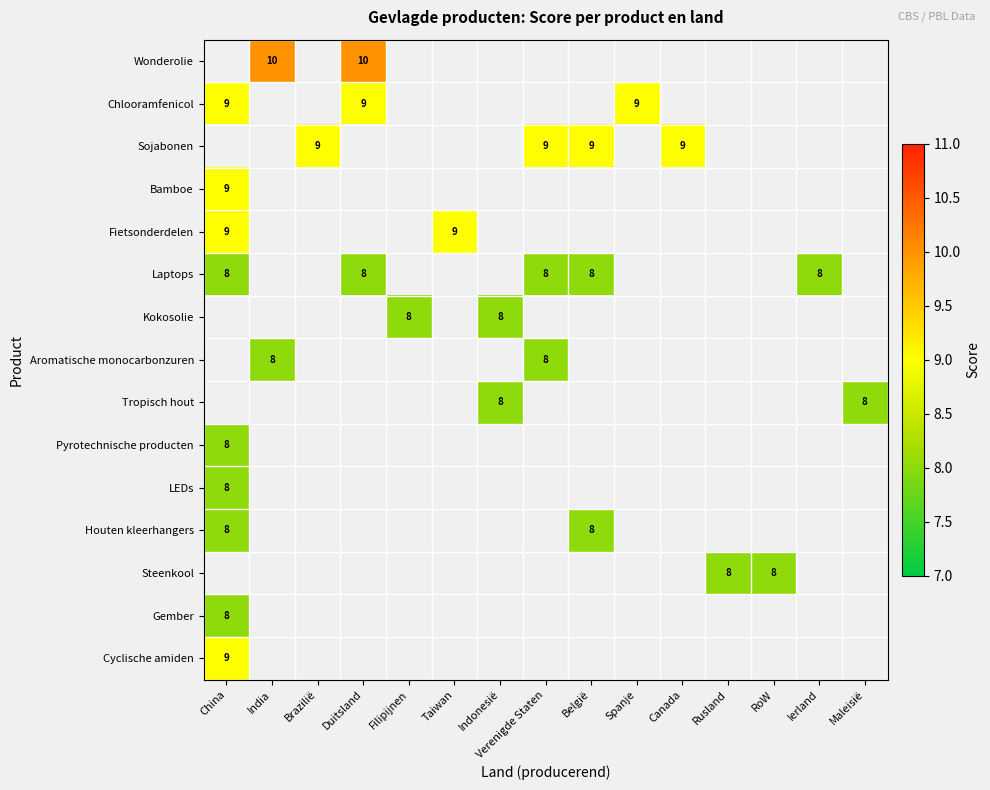

How many values in Cyclische amiden are above zero?

1